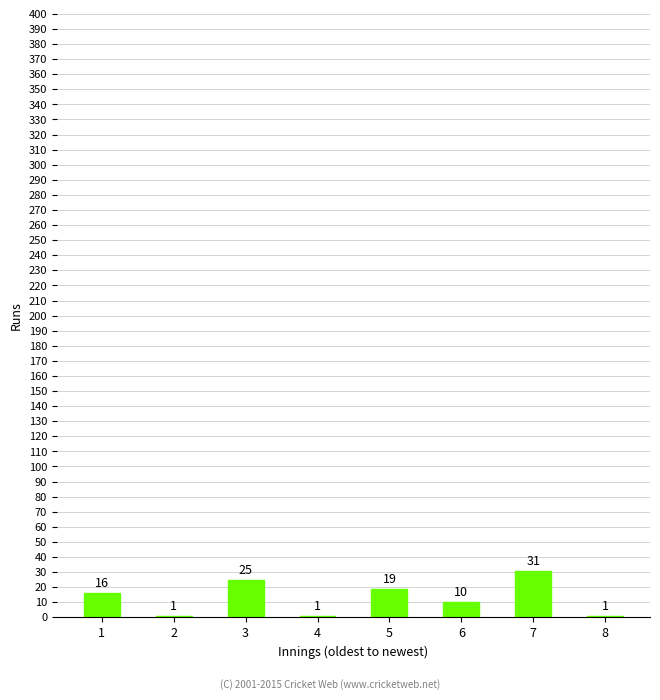

What is the sum of all values?

104